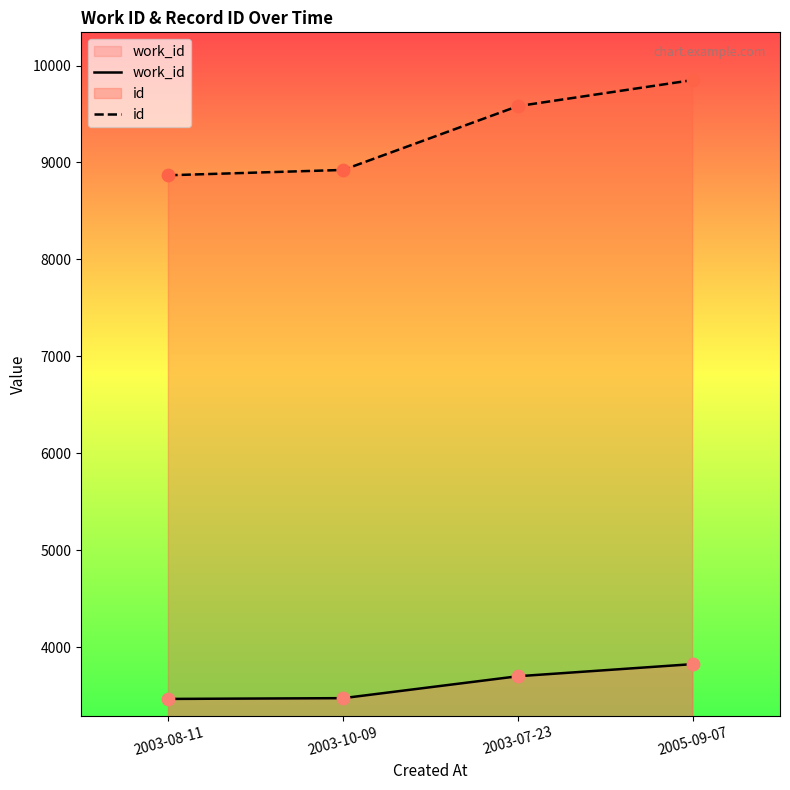

What are all the series names shown in the legend?

work_id, id